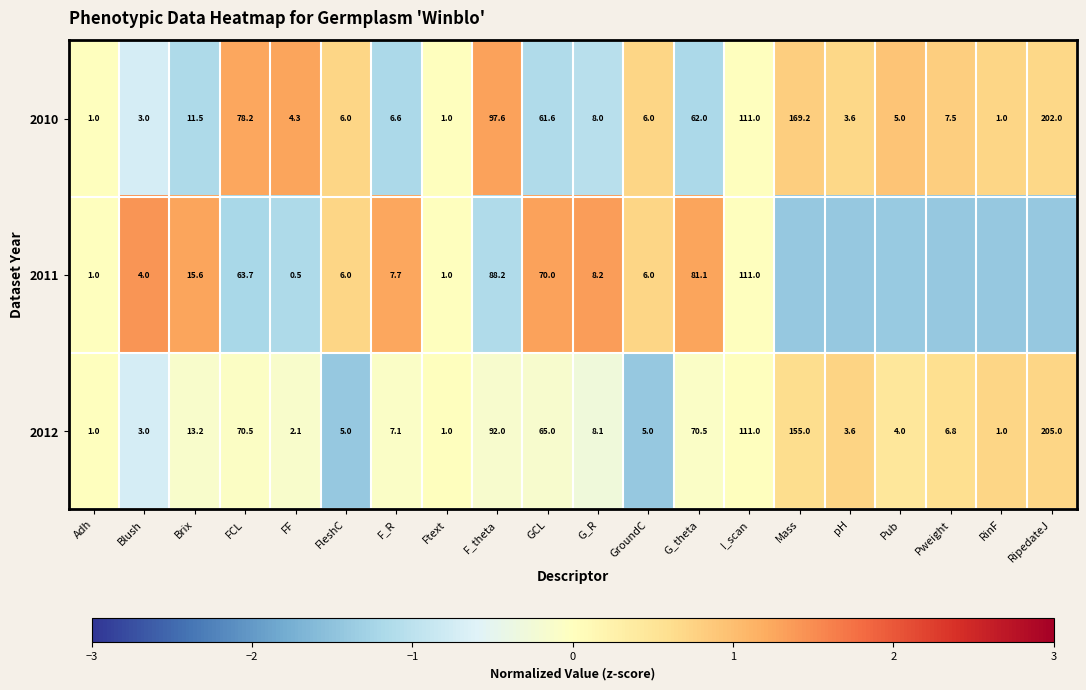

Is the value of 2012 at GroundC greater than the value of 2010 at Pweight?

No